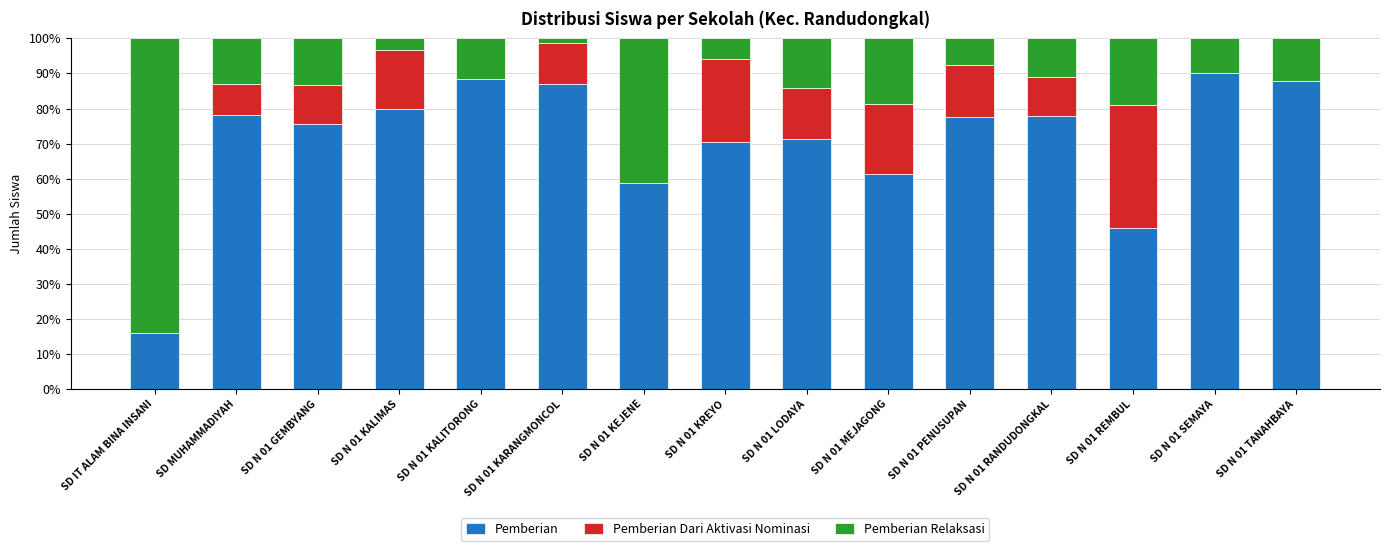

What is the total value across all series at SD N 01 KALITORONG?

100.0